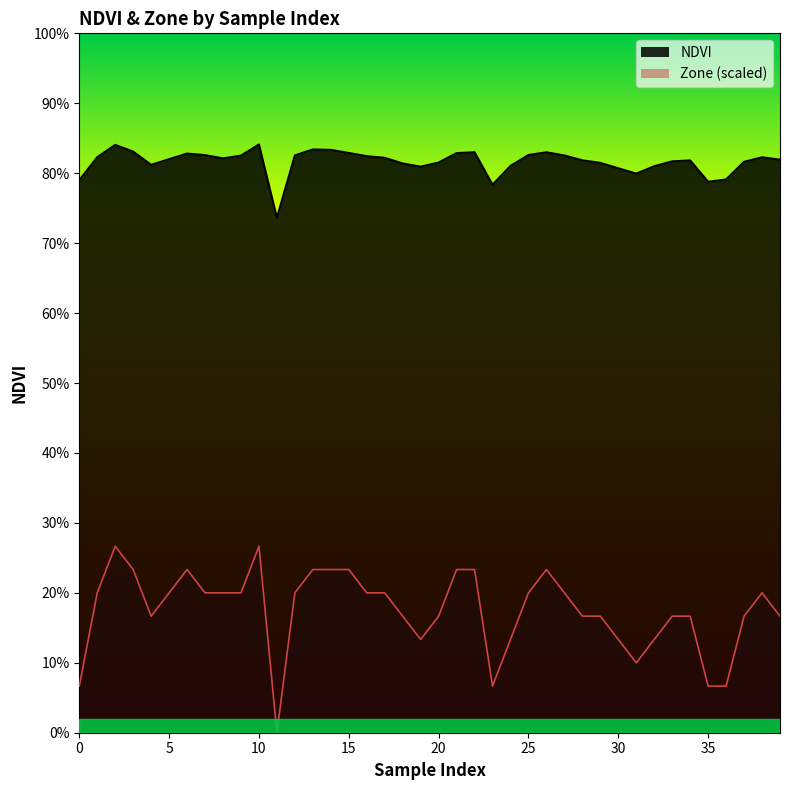

What is the average value of the Zone series?

0.2